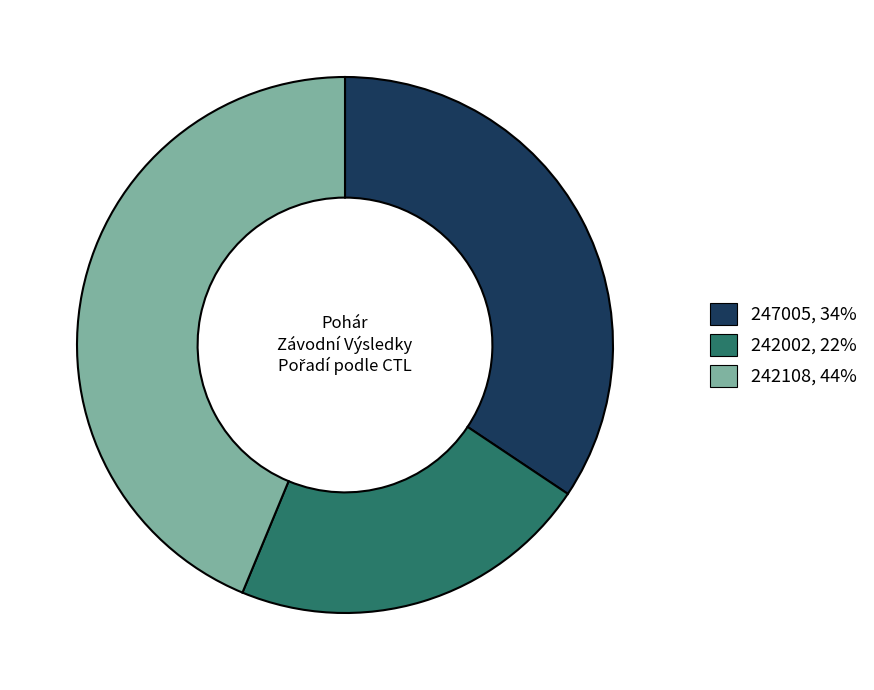

True or false: 242108, 44% accounts for 44% of the total.

True